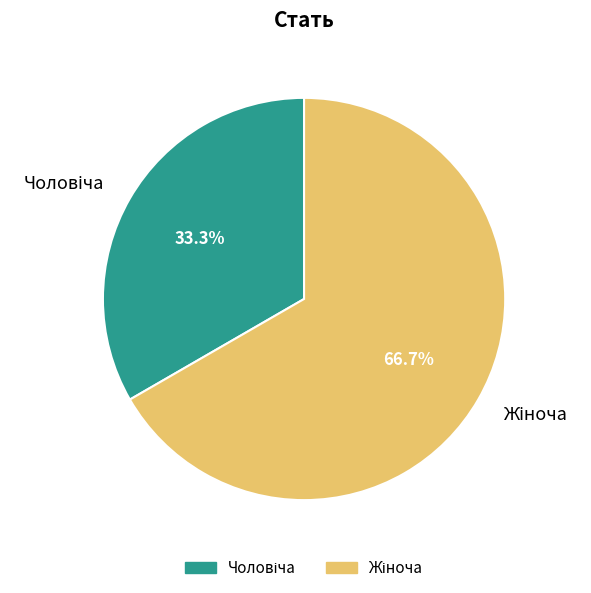

Is there any slice that represents more than half of the pie?

Yes